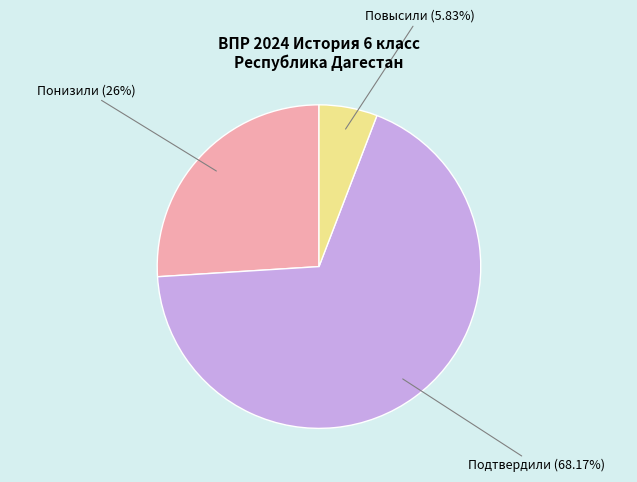

Which category accounts for the majority?

Подтвердили